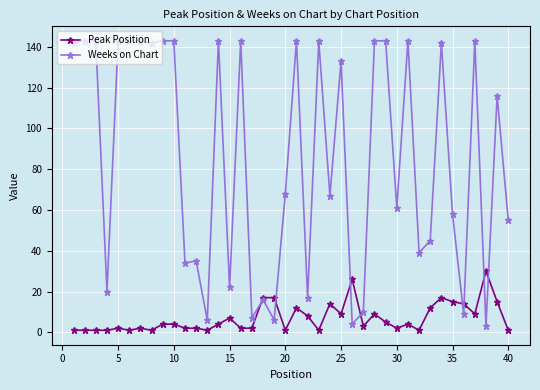

True or false: Peak Position has more than 1 interior local peaks.

True